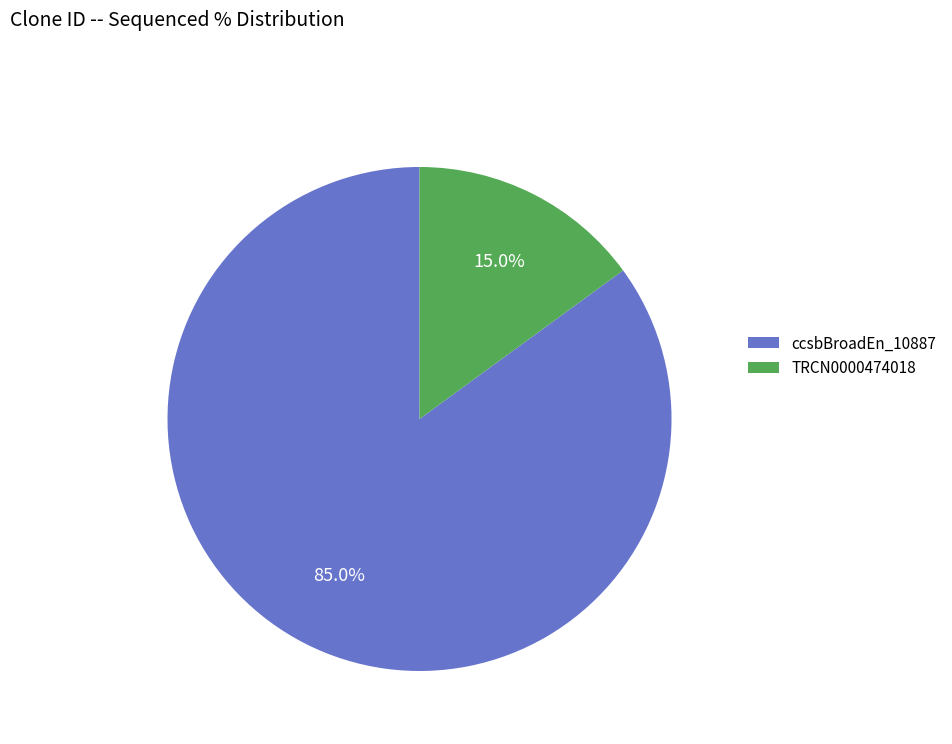

Is ccsbBroadEn_10887 the majority of the pie?

Yes